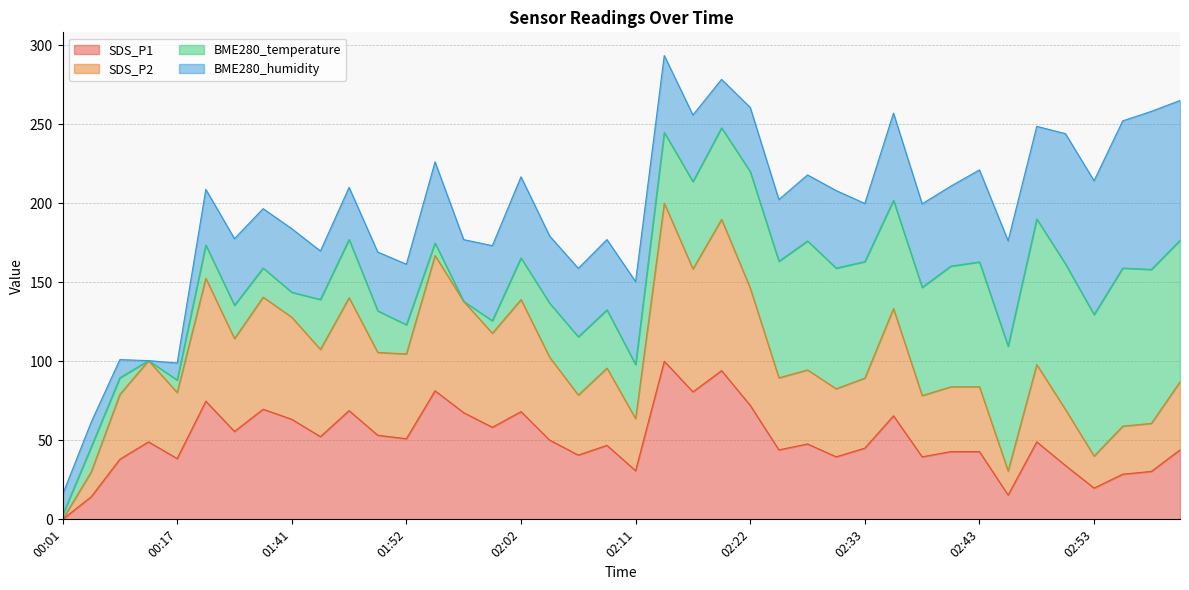

Which series has the largest total across all categories?

SDS_P2